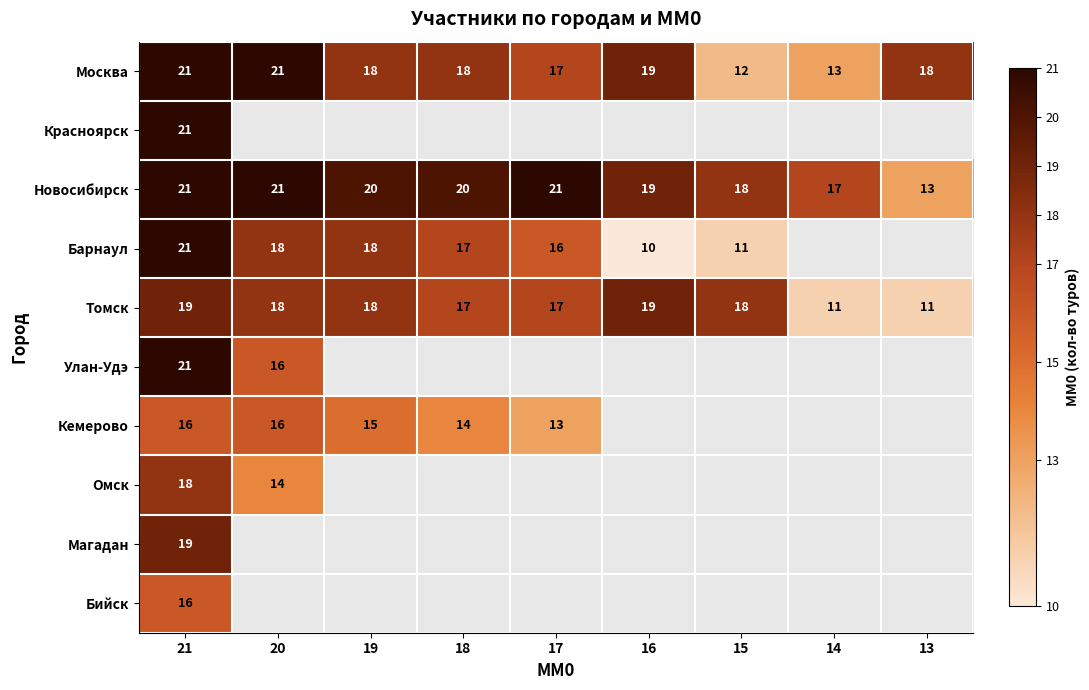

Between 14 and 21, which is larger?

21